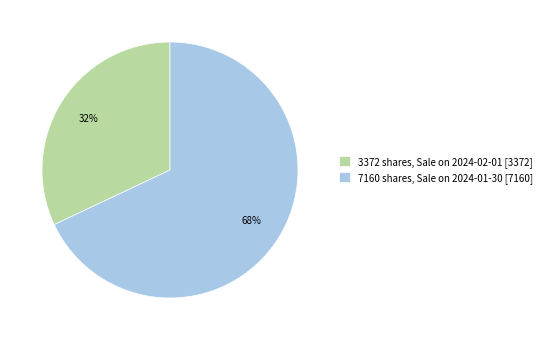

Between 7160 shares, Sale on 2024-01-30 [7160] and 3372 shares, Sale on 2024-02-01 [3372], which is larger?

7160 shares, Sale on 2024-01-30 [7160]